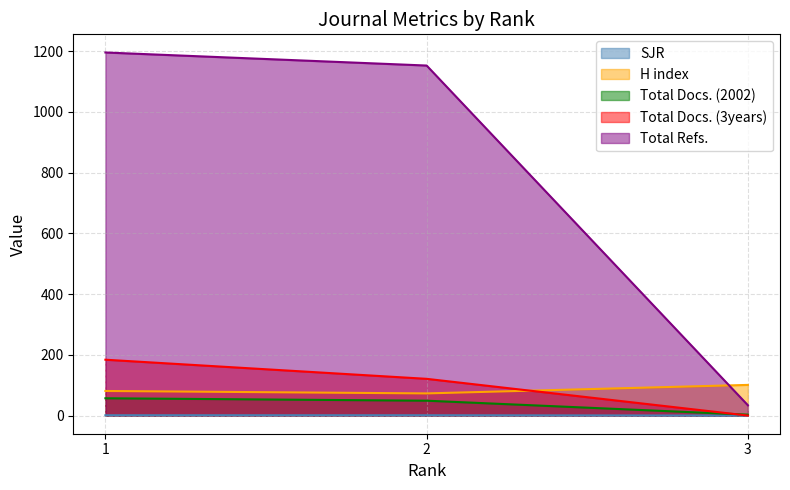

What are all the series names shown in the legend?

SJR, H index, Total Docs. (2002), Total Docs. (3years), Total Refs.